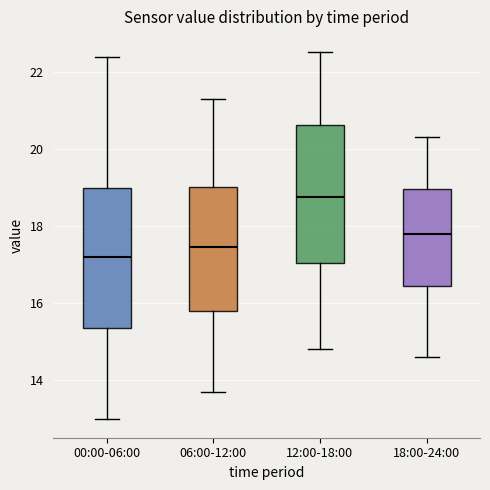

Reading left to right, read every box against the y-axis: the position of its median line, the range the box covers, and the ends of its whiskers. The values are not printed on the chart, so give them approximately, as read against the axis.

00:00-06:00: median 17.2, box 15.4 to 19.0, whiskers 13.0 to 22.4
06:00-12:00: median 17.4, box 15.8 to 19.0, whiskers 13.8 to 21.4
12:00-18:00: median 18.8, box 17.0 to 20.6, whiskers 14.8 to 22.6
18:00-24:00: median 17.8, box 16.4 to 19.0, whiskers 14.6 to 20.4